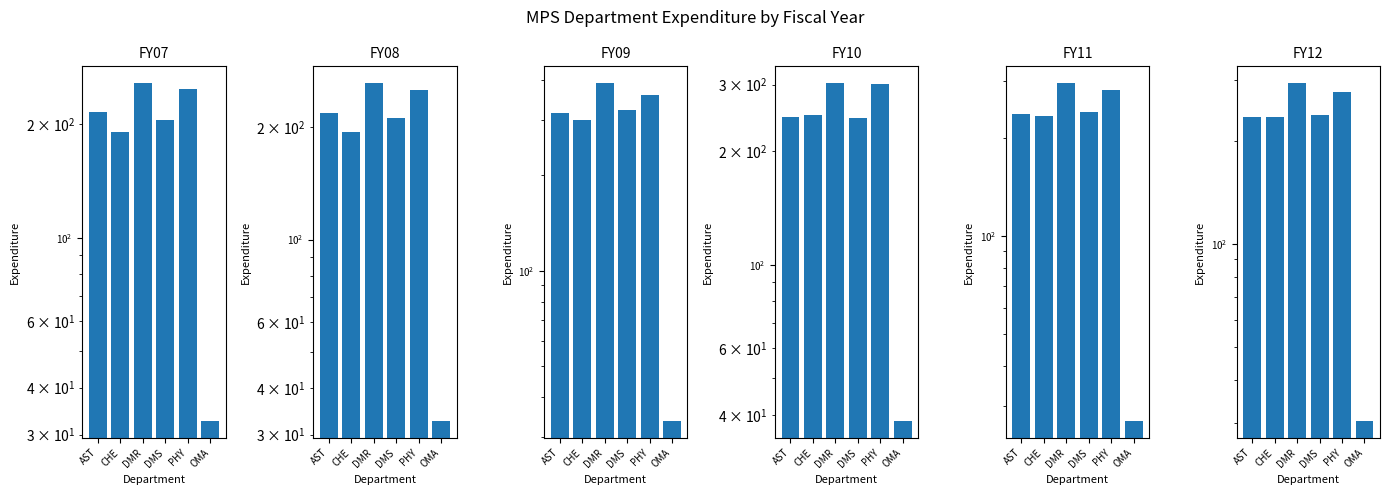

Which category has the lowest value in the FY10 series?

OMA